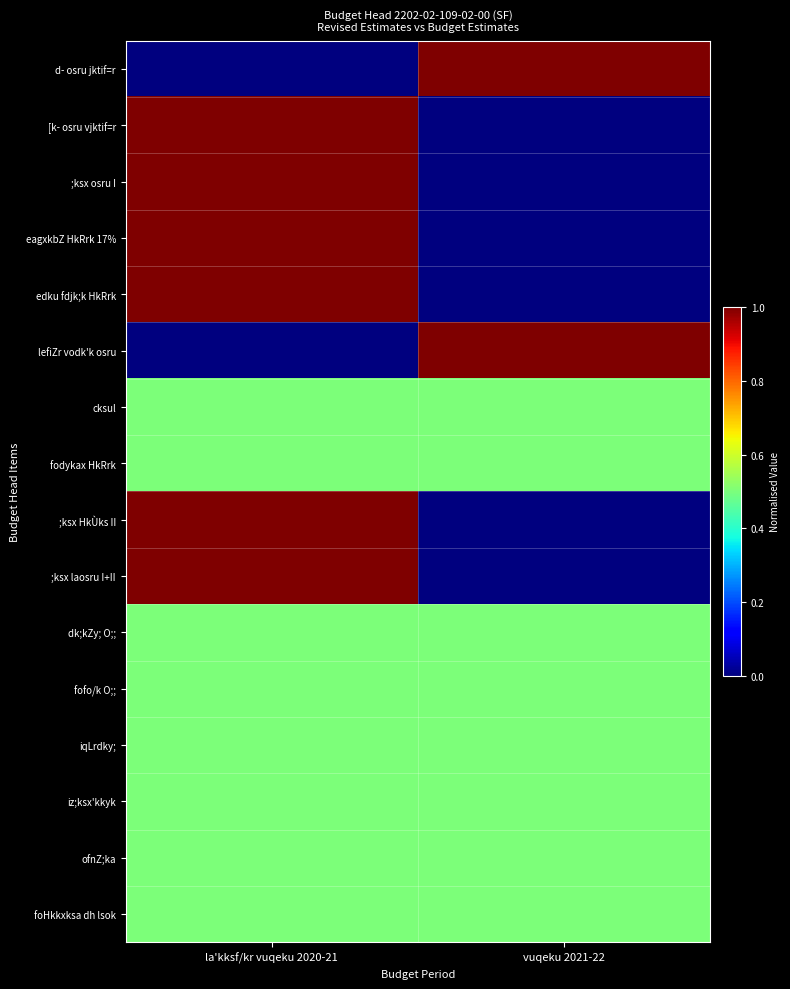

Rank the series by their maximum value, from highest to lowest.

d- osru jktif=r, [k- osru vjktif=r, ;ksx osru I, eagxkbZ HkRrk 17%, edku fdjk;k HkRrk, lefiZr vodk'k osru, ;ksx HkÙks II, ;ksx laosru I+II, cksul, fodykax HkRrk, dk;kZy; O;;, fofo/k O;;, iqLrdky;, iz;ksx'kkyk, ofnZ;ka, foHkkxksa dh lsok